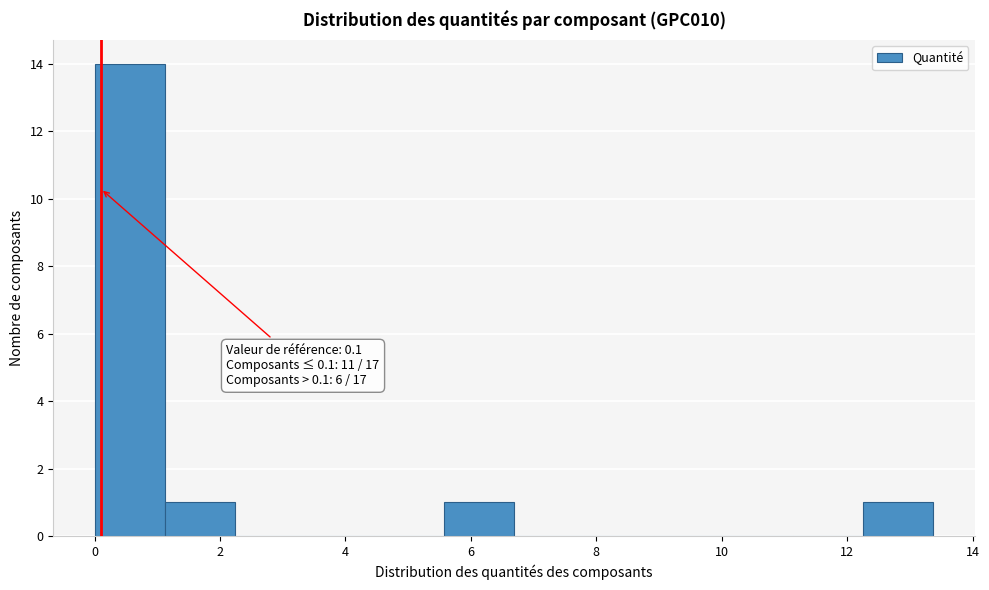

Which range on the x-axis has the tallest bar?

0.0 to 1.2